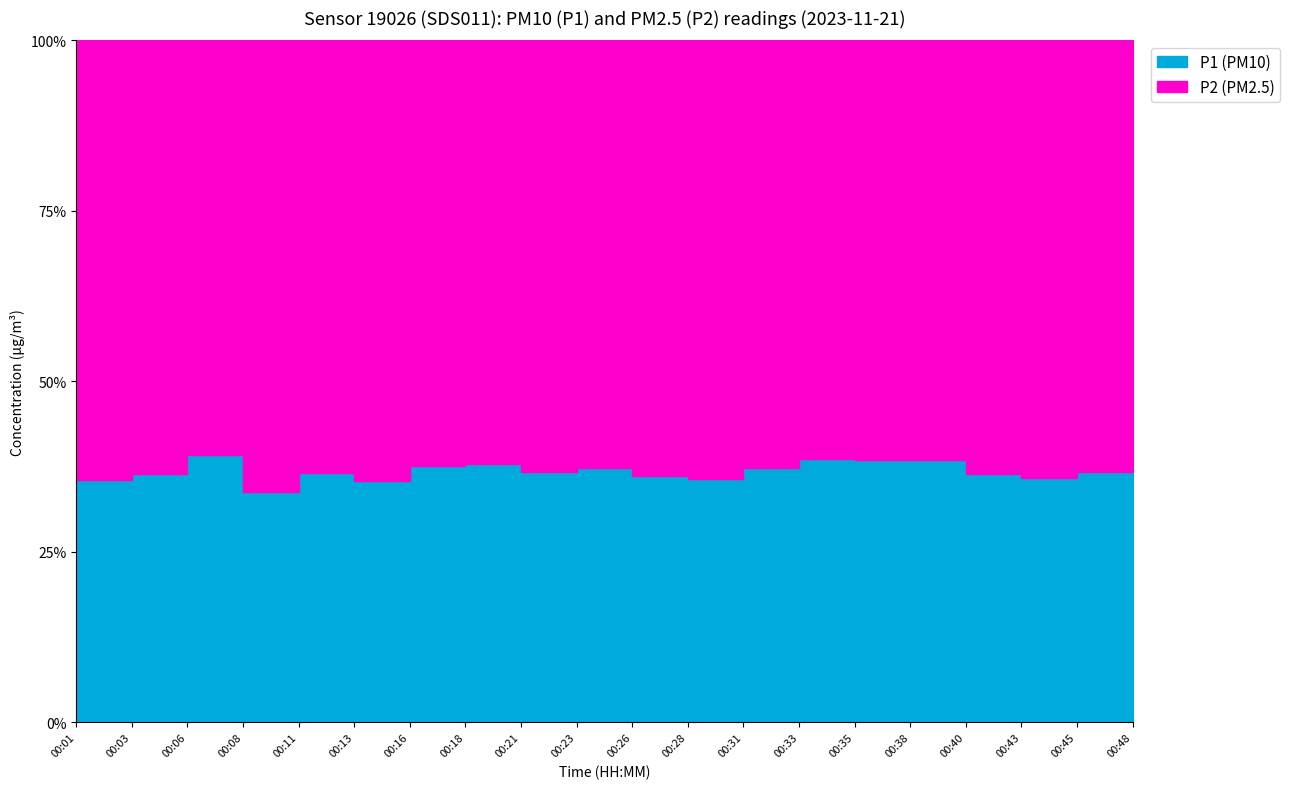

How many data points does each series have?

20